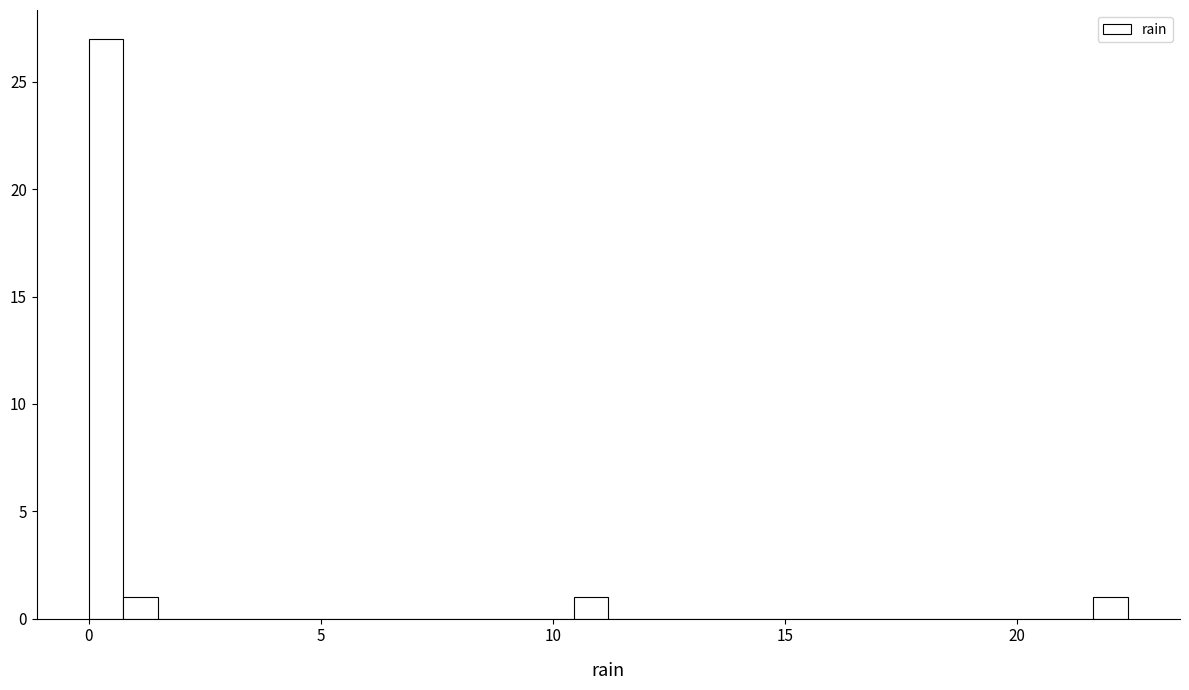

Read against the x-axis, roughly where is the centre of the tallest bar?

0.5